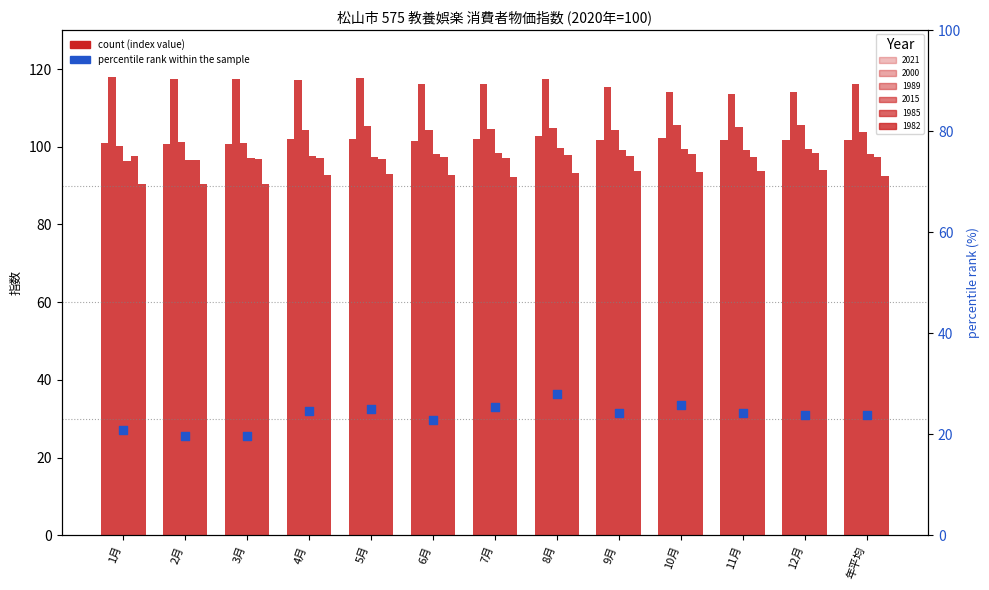

Which has a higher value, 2月 or 1月?

1月